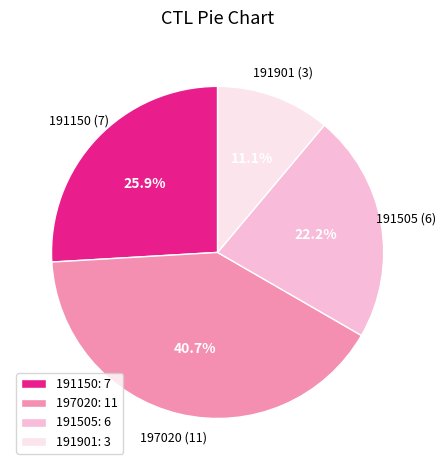

True or false: 191901 accounts for 20% of the total.

False